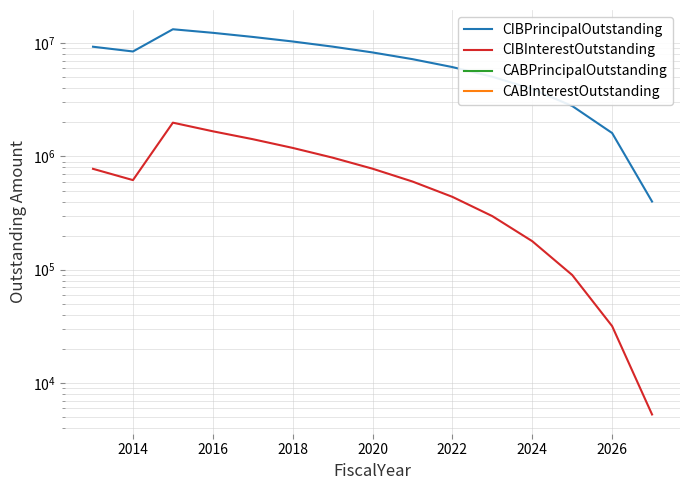

True or false: CIBInterestOutstanding and CABPrincipalOutstanding cross at least once.

False